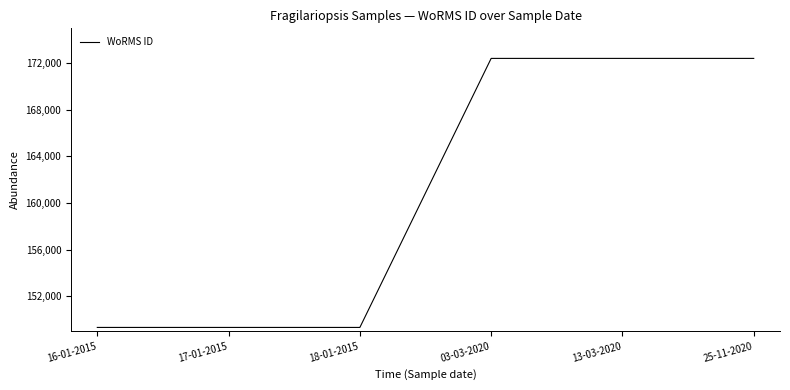

What is the sum of all values?

965193